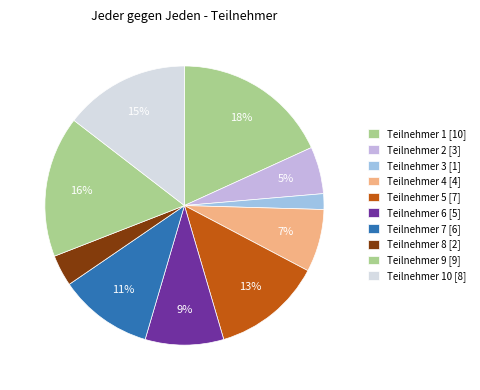

How many slices are in this pie chart?

10